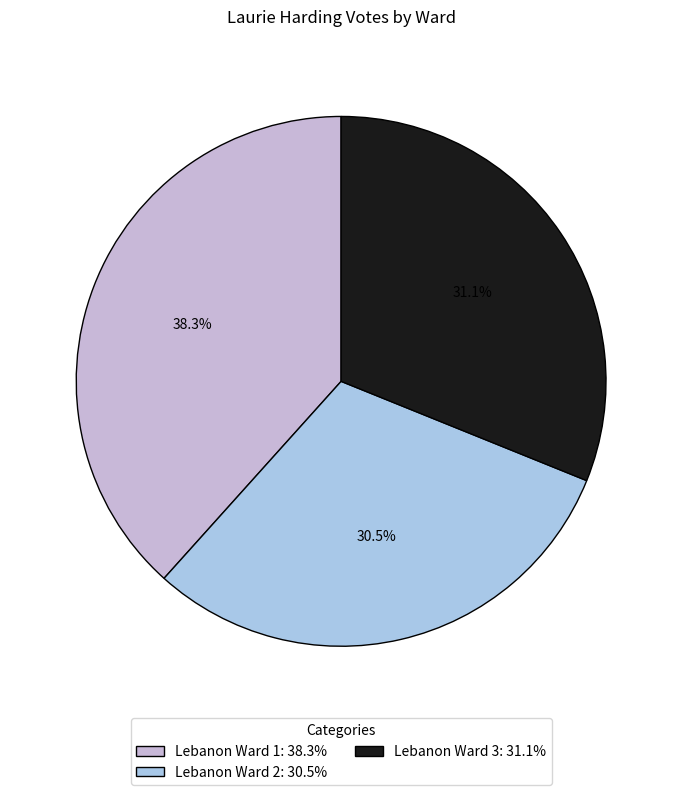

To the nearest percent, what is the combined percentage of Lebanon Ward 2 and Lebanon Ward 1?

69%